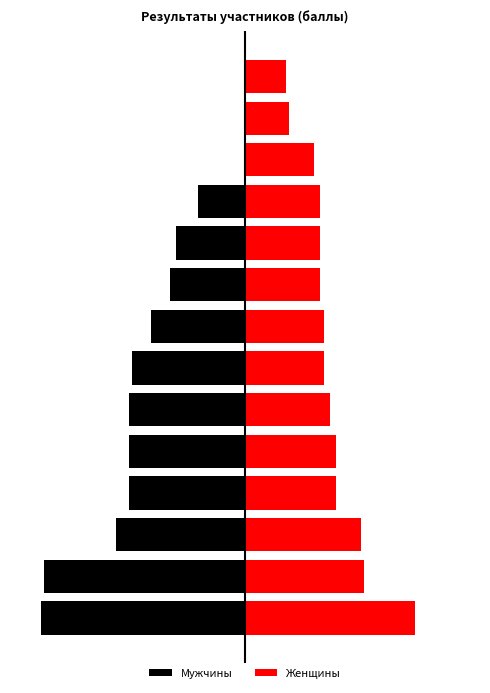

Count the number of categories in the chart.

14